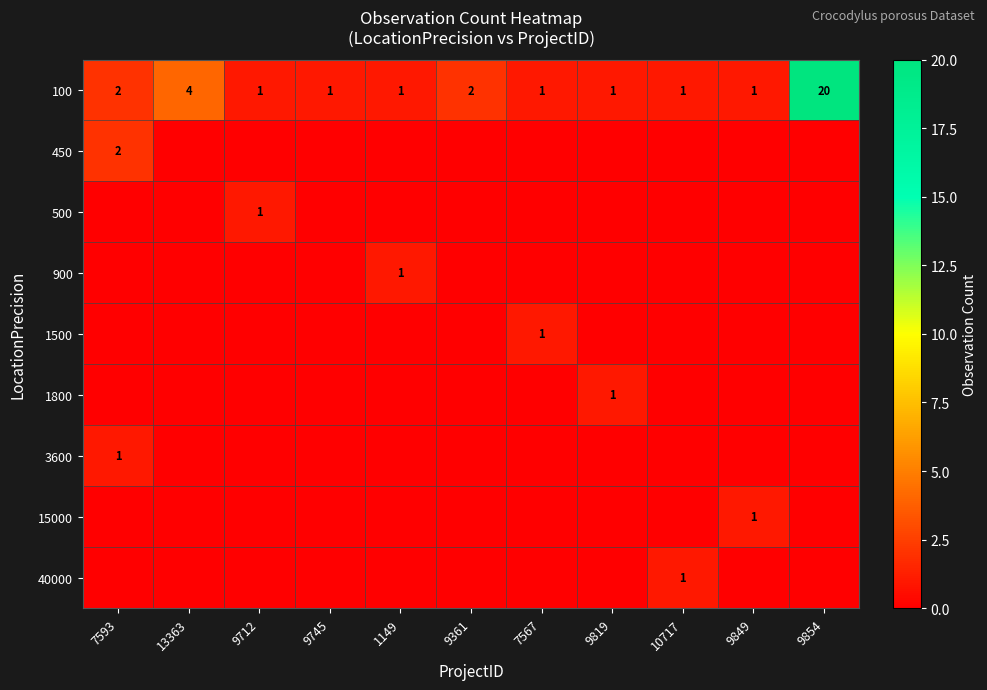

What is the highest value of the 100 series?

20